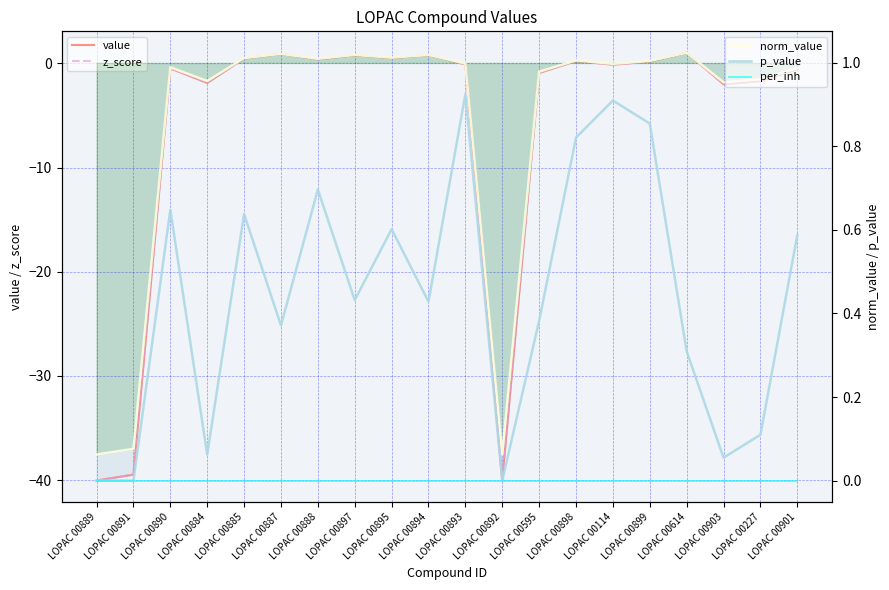

True or false: per_inh has more than 2 points higher than both neighbors.

False